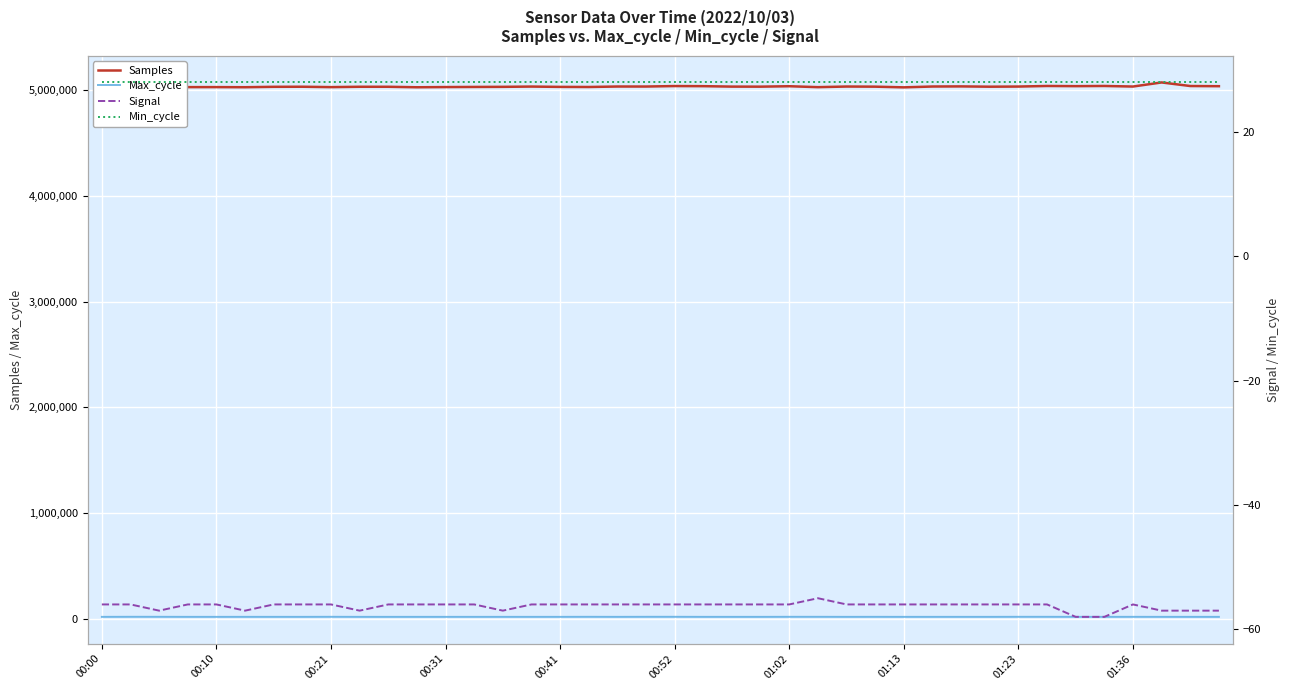

Where is Max_cycle nearest to the value 20195?

27